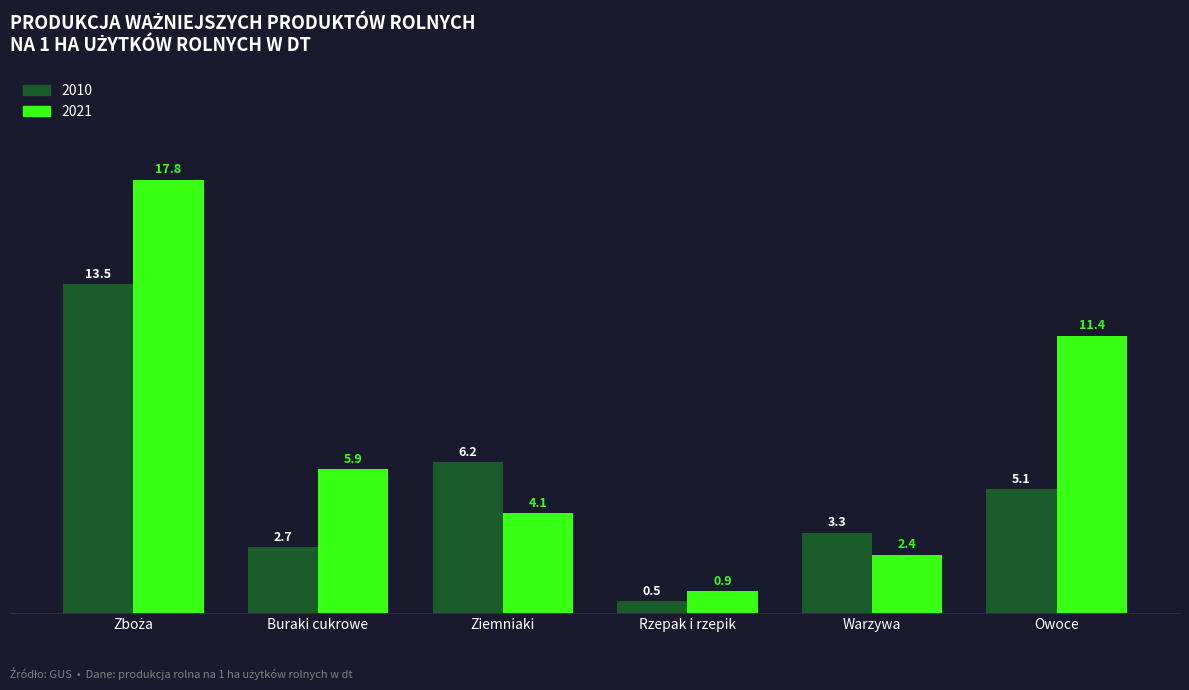

What value does the 2021 series have at Owoce?

11.4